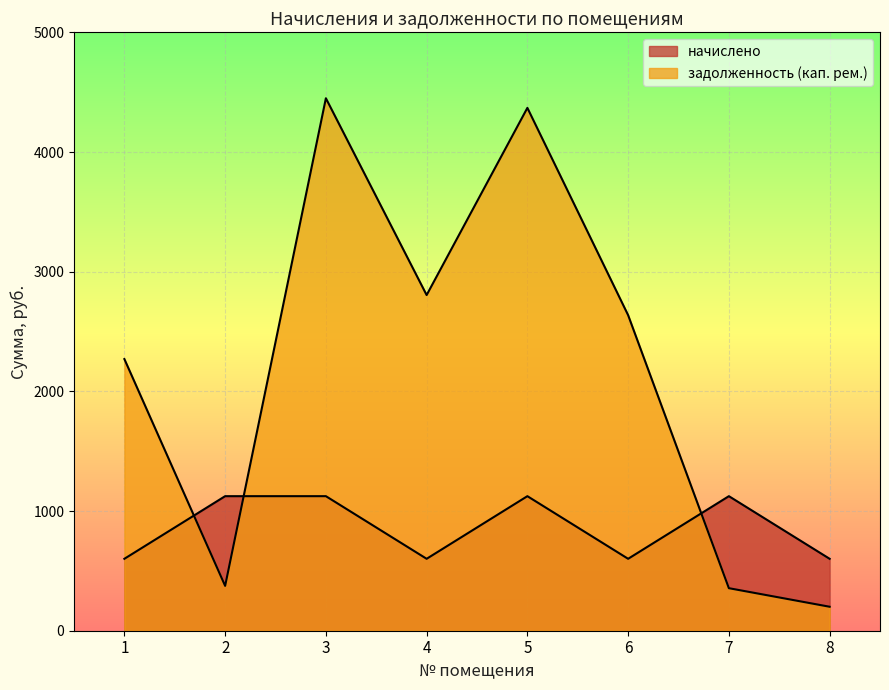

How many lines are shown in the chart?

2